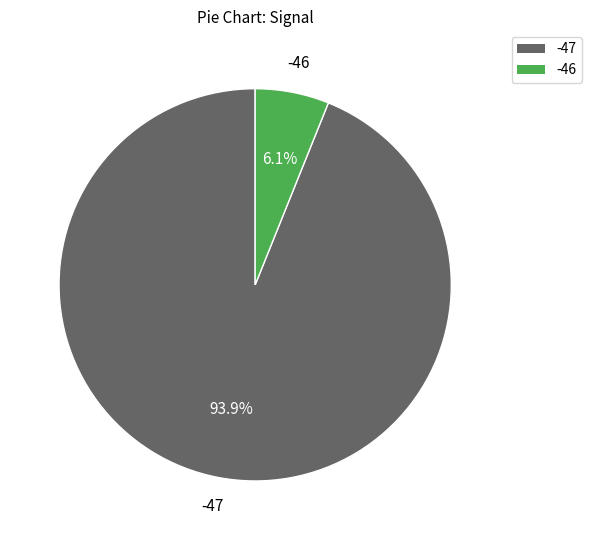

Which slice is the smallest?

-46